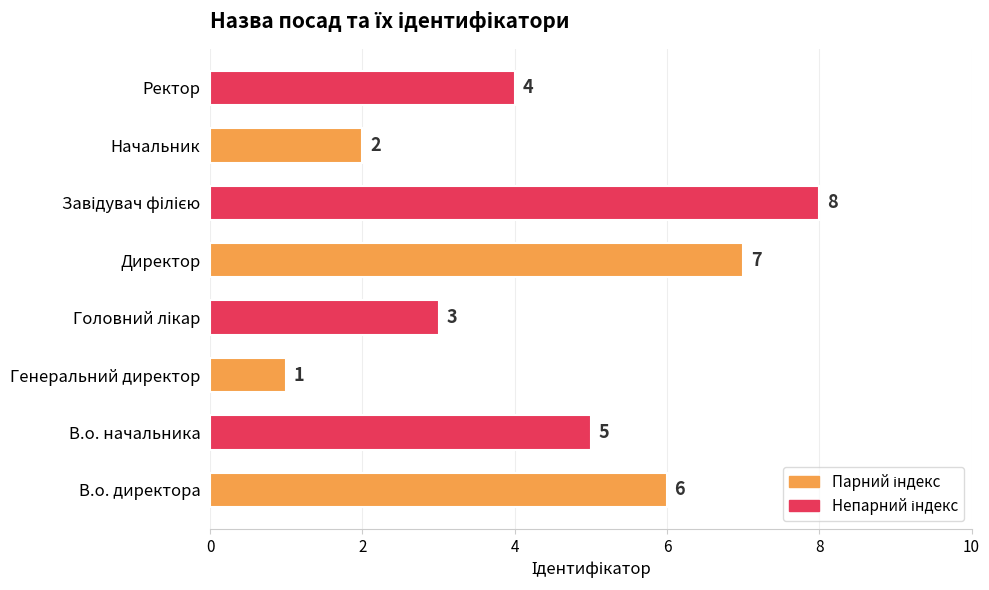

What is the approximate value at Директор?

7